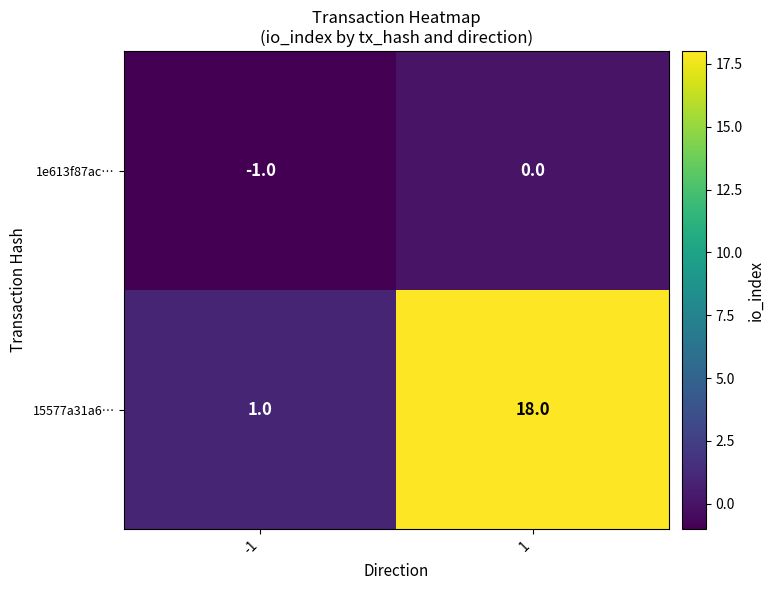

List the series in order of their peak value, lowest first.

1e613f87ac…, 15577a31a6…